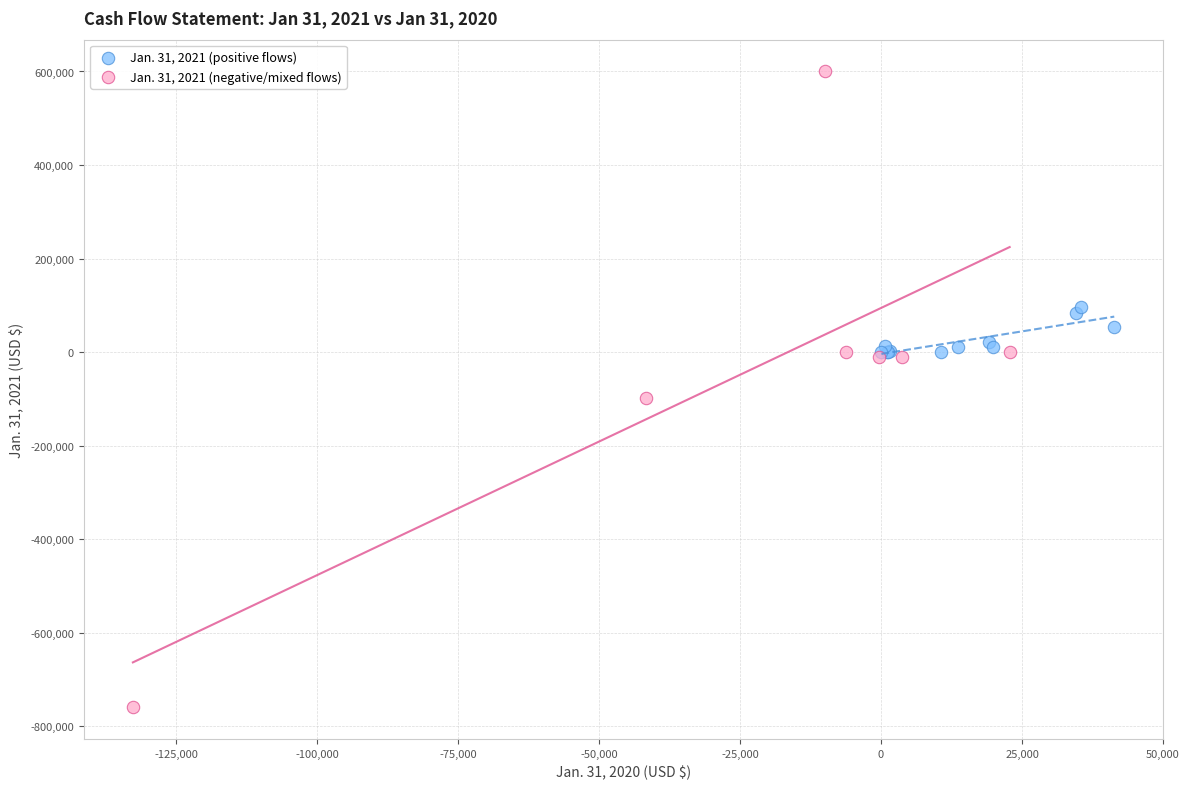

Which series reaches the minimum Y coordinate?

Jan. 31, 2021 (negative/mixed flows)